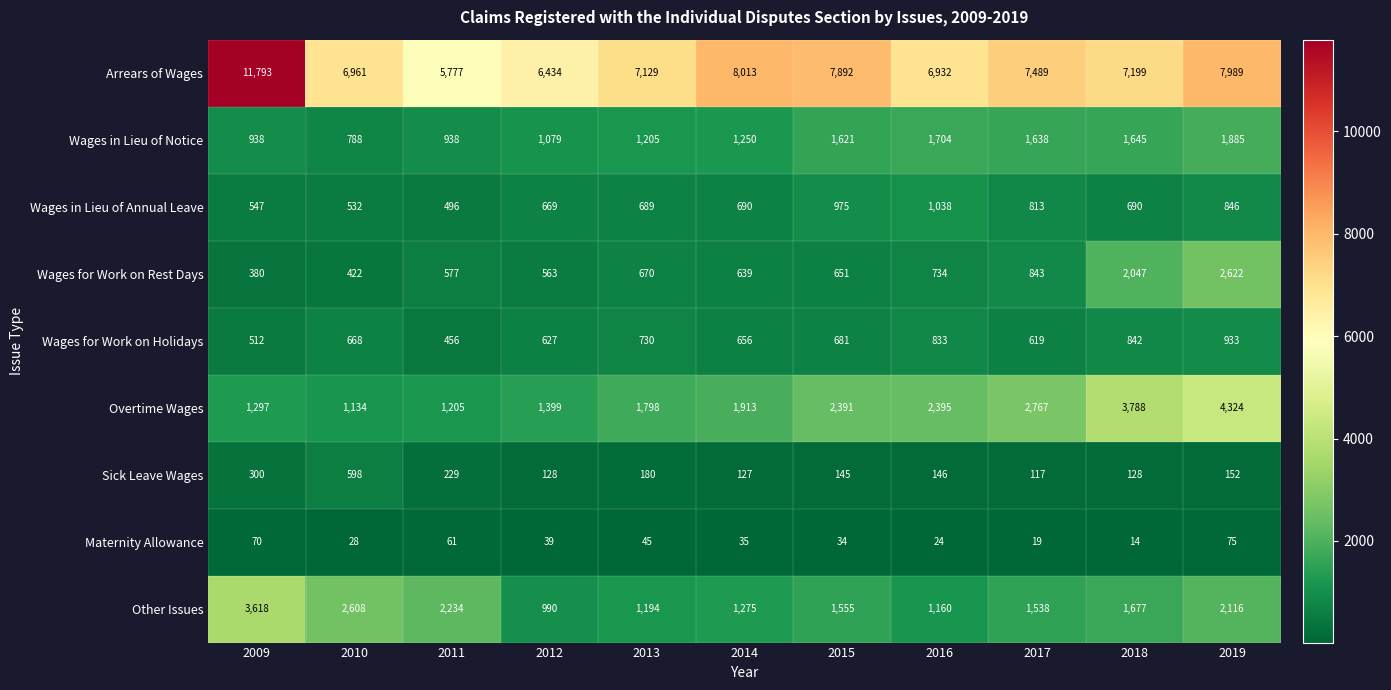

How many series are shown in this chart?

9